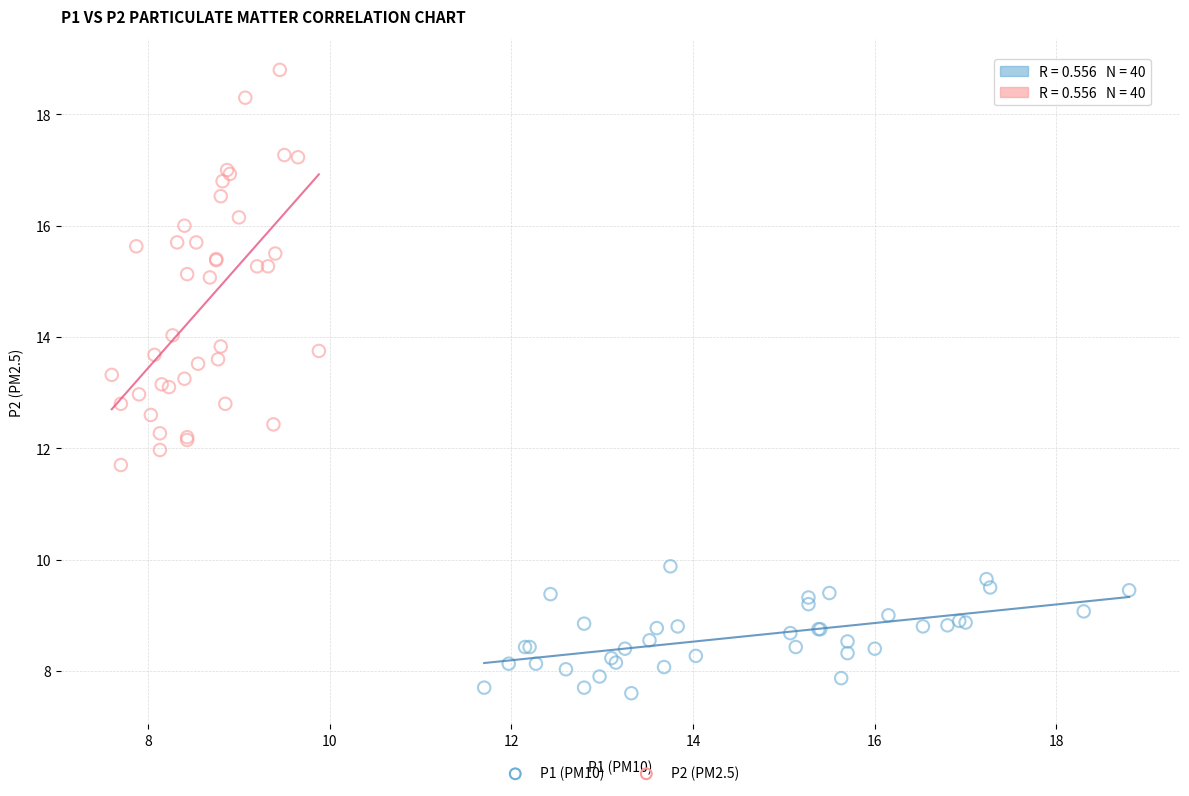

Which series has the largest Y range (max minus min)?

P2 (PM2.5)